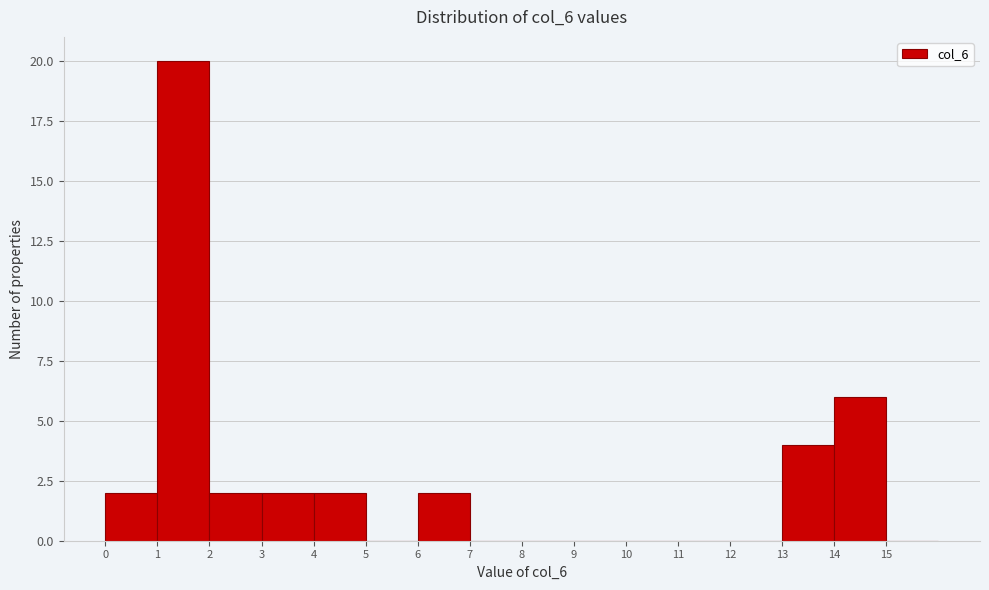

How tall is the bar that spans 13 to 14 on the x-axis? The values are not printed on the chart, so give them approximately, as read against the axis.

4